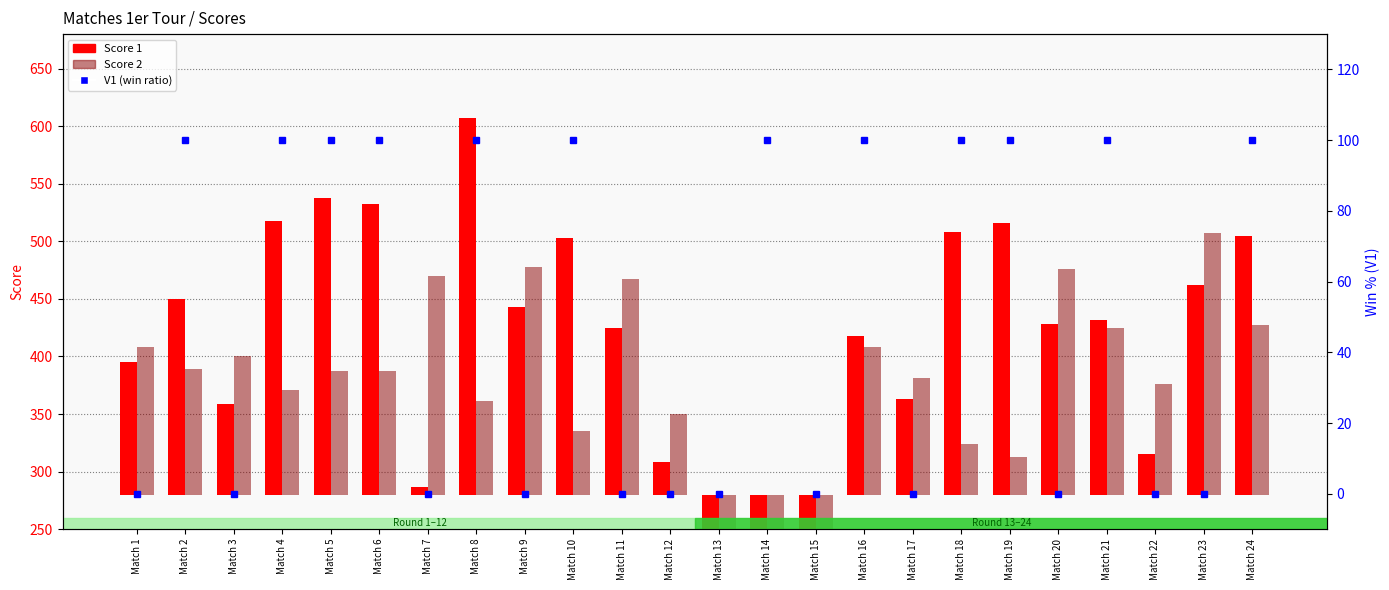

What is the spread (max minus min) of values at Match 20?

196